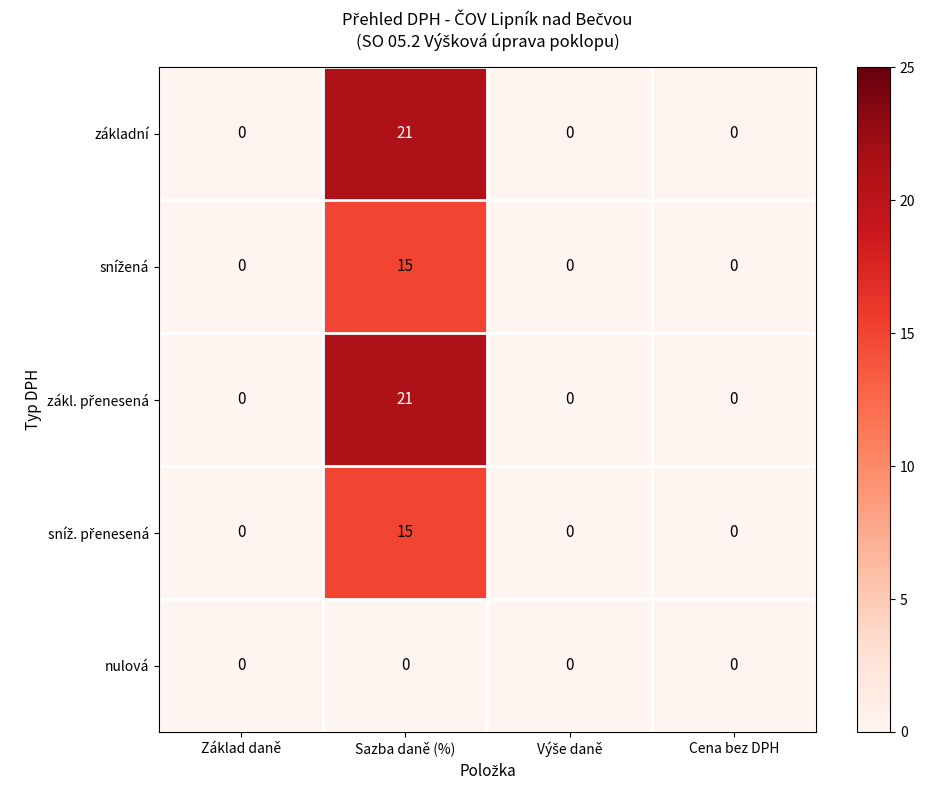

At which category is the sum across all series the highest?

Sazba daně (%)